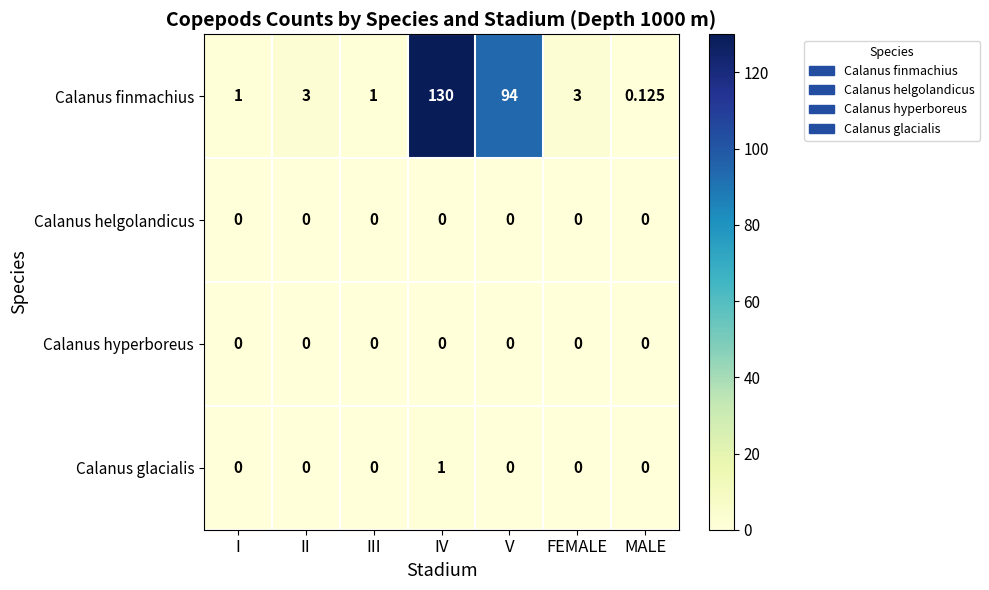

What is the maximum value shown in the chart?

130.0